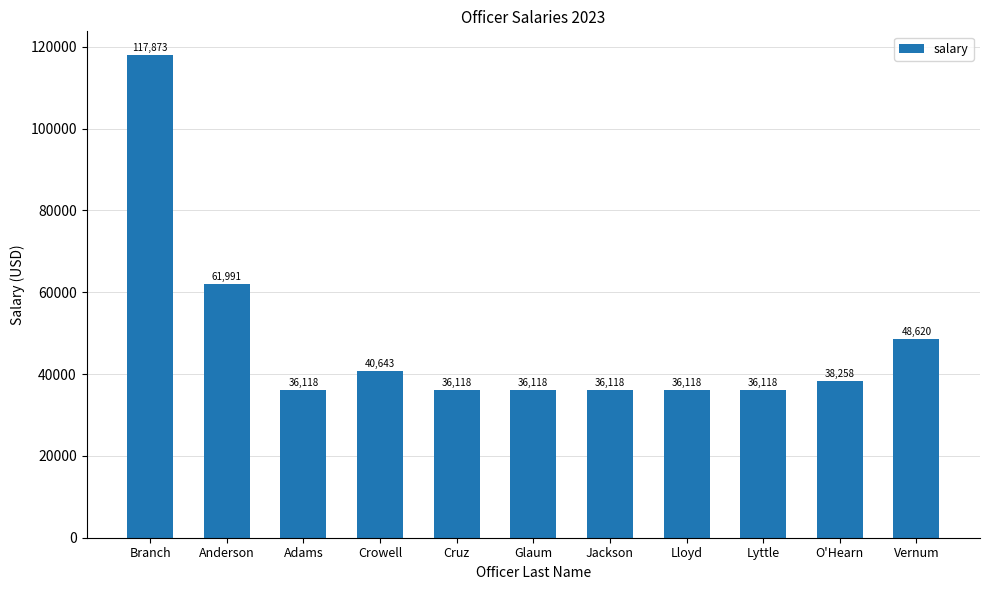

The chart shows a value of 32401 at Vernum. True or false?

False